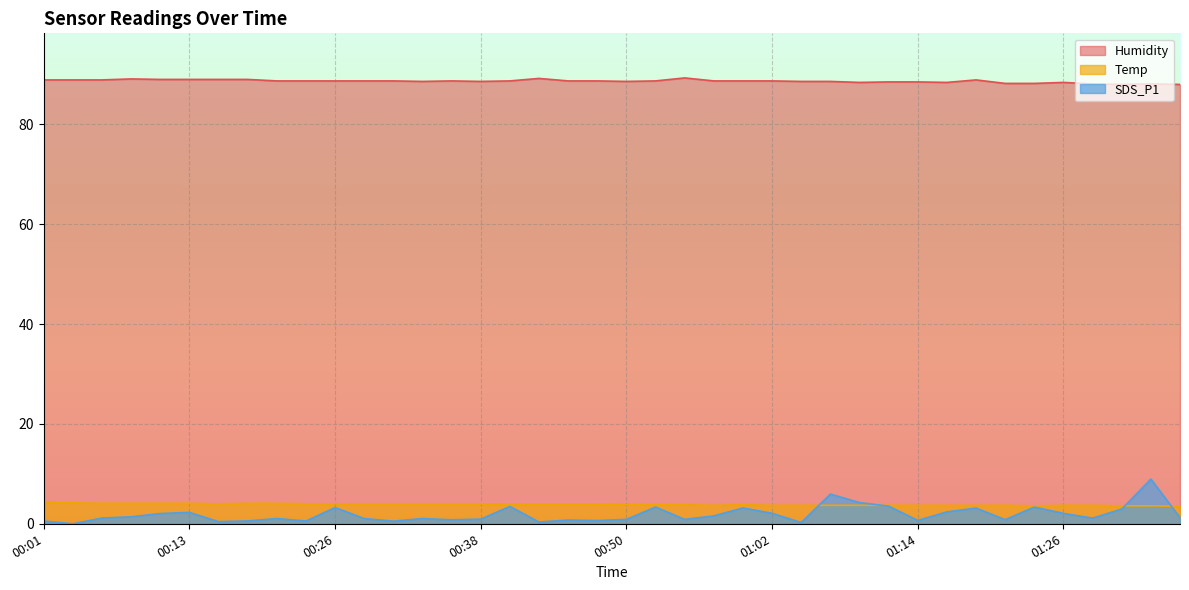

Does the chart display data point markers on the line(s)?

No